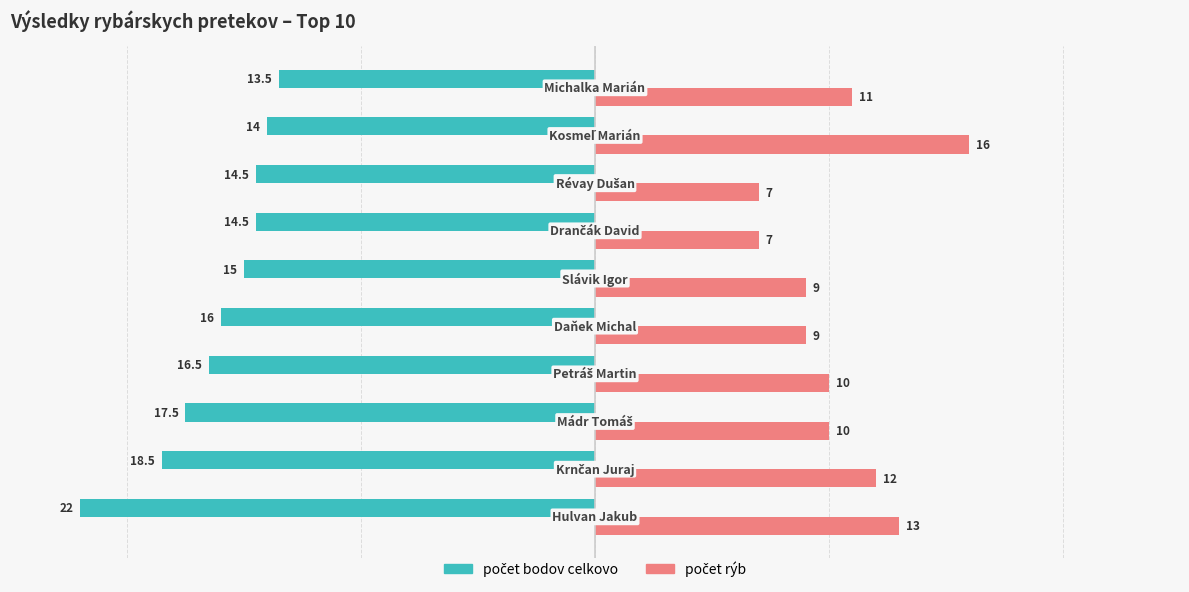

What is the smallest value displayed?

-22.0